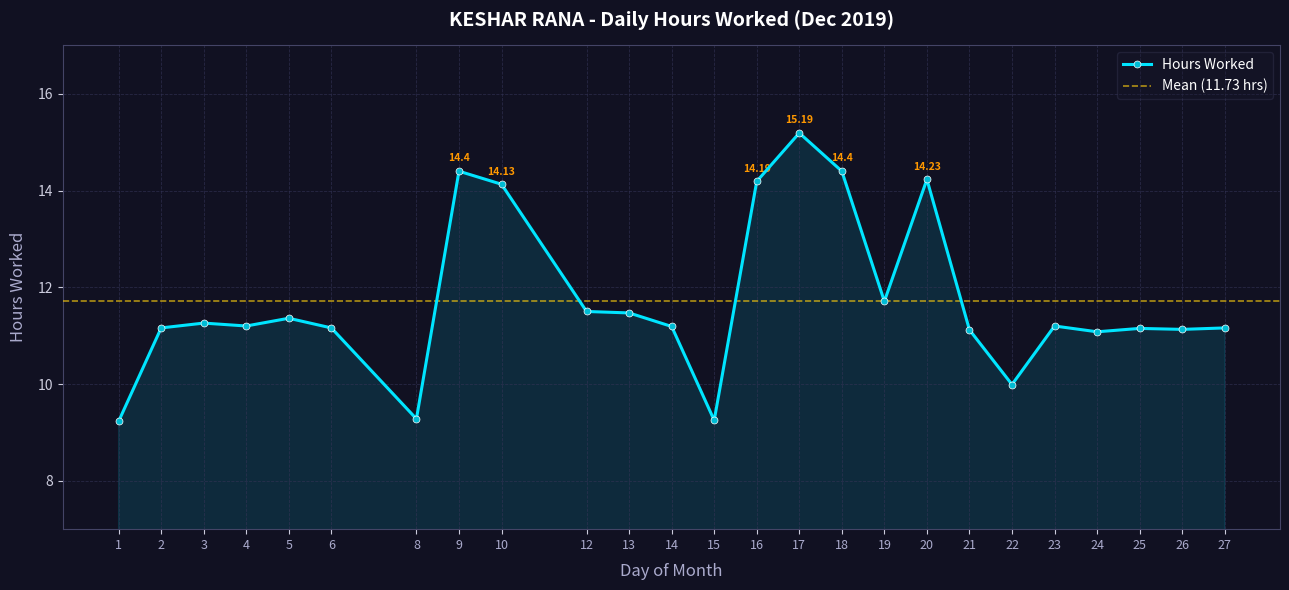

Does the chart display data point markers on the line(s)?

Yes